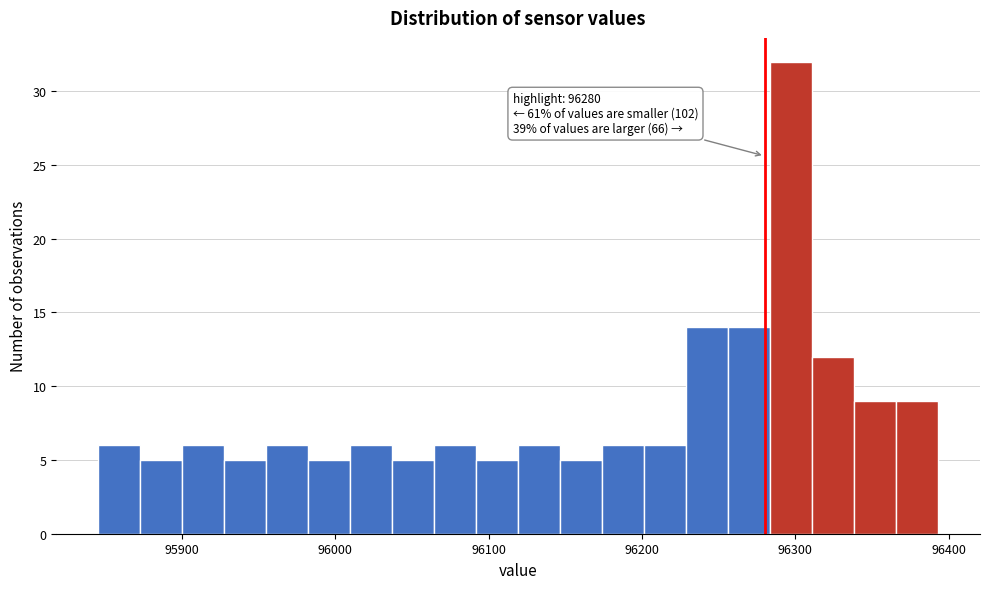

Around what value on the x-axis is the tallest bar? Give the approximate position of its centre, as read against the axis.

96300